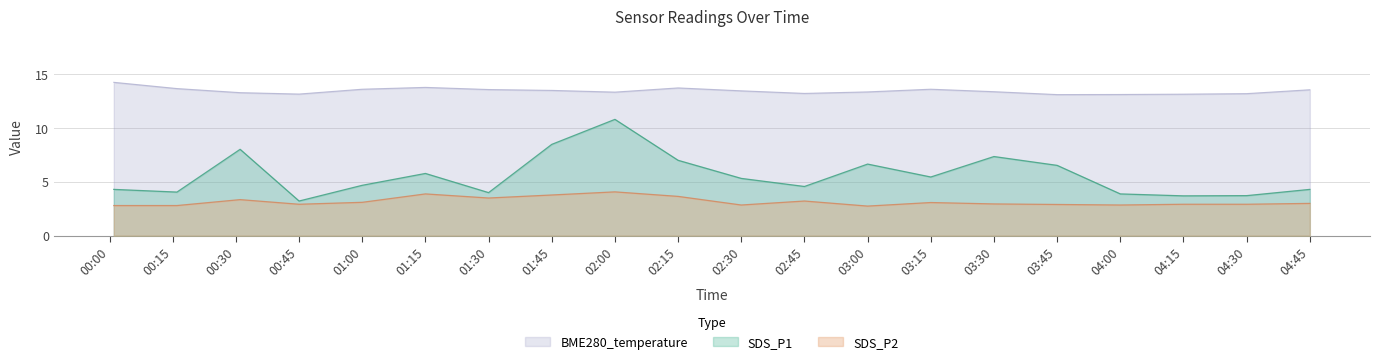

True or false: SDS_P1 and SDS_P2 cross at least once.

False